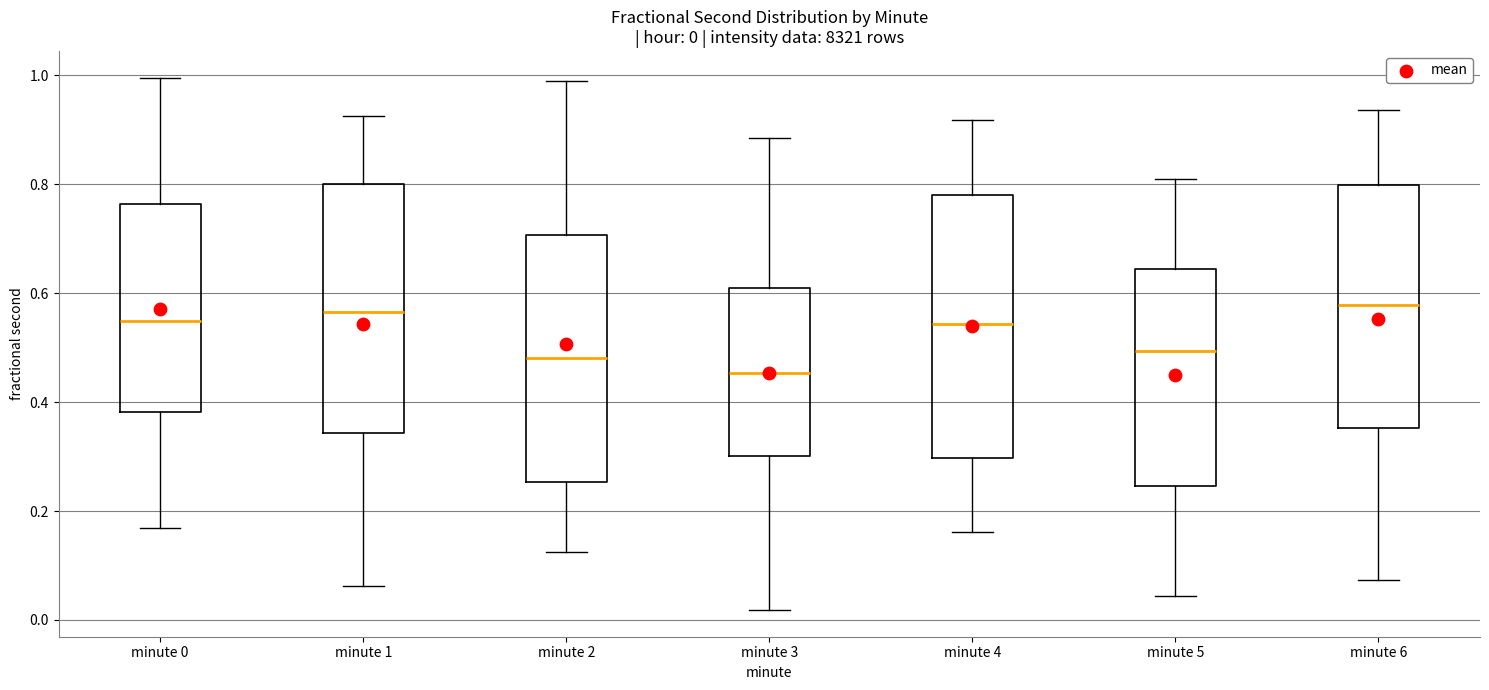

Comparing the boxes themselves (not the whiskers), which one is the tallest?

minute 4